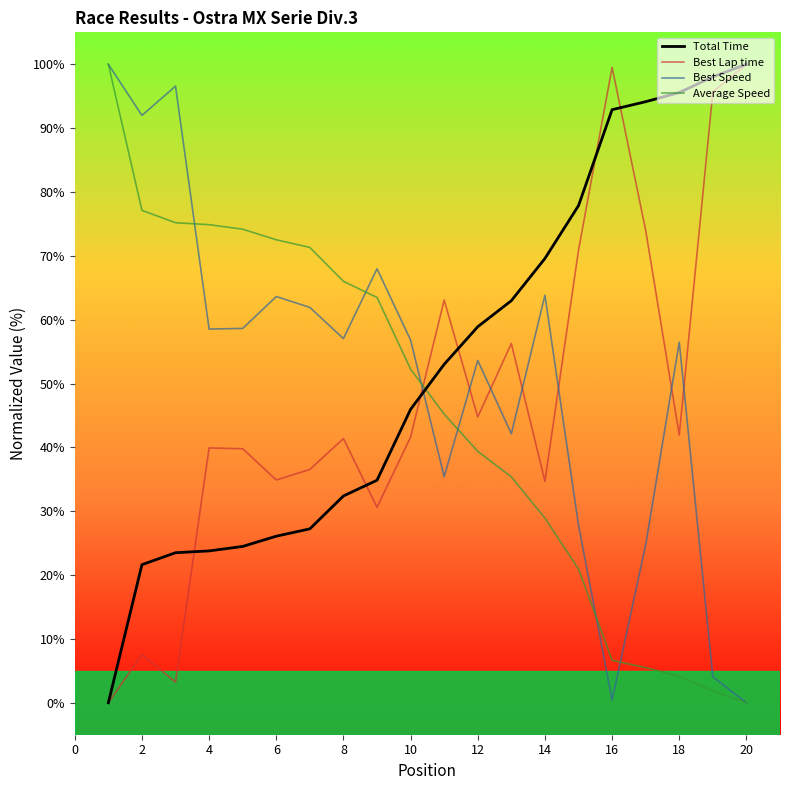

Which series ends up on top after the final intersection of Best Lap time and Average Speed?

Best Lap time